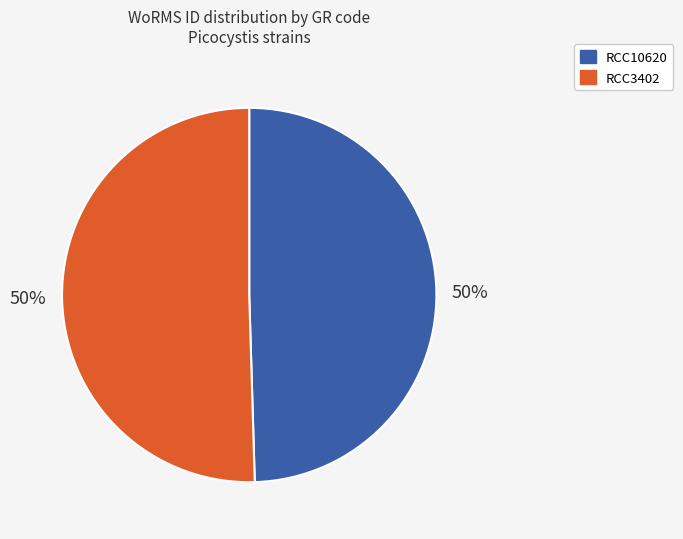

Do RCC3402 and RCC10620 together represent more than half of the pie?

Yes